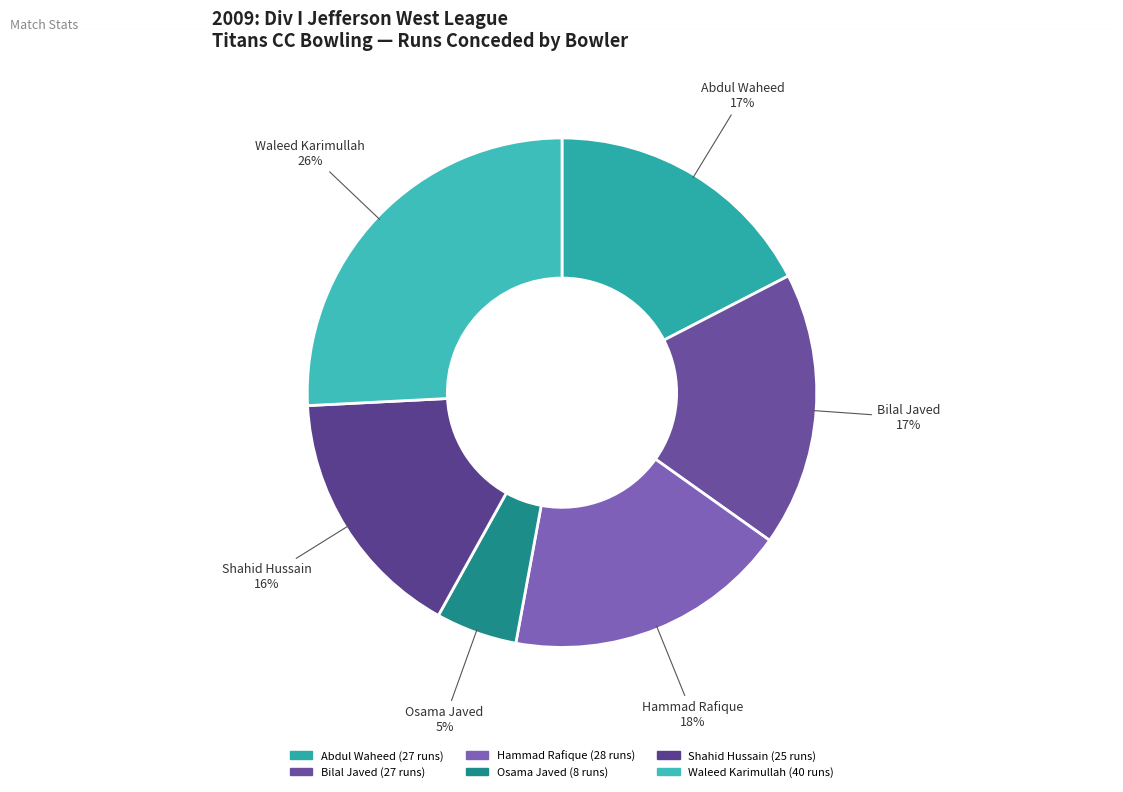

Count the number of slices in the pie.

6